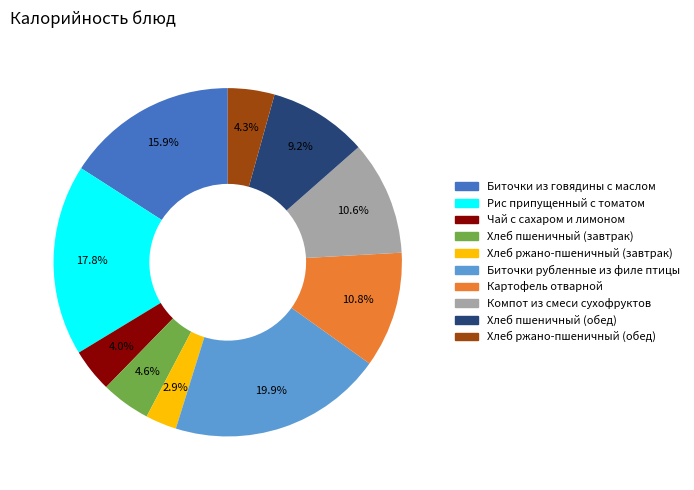

To the nearest percent, what is the average slice percentage?

10%